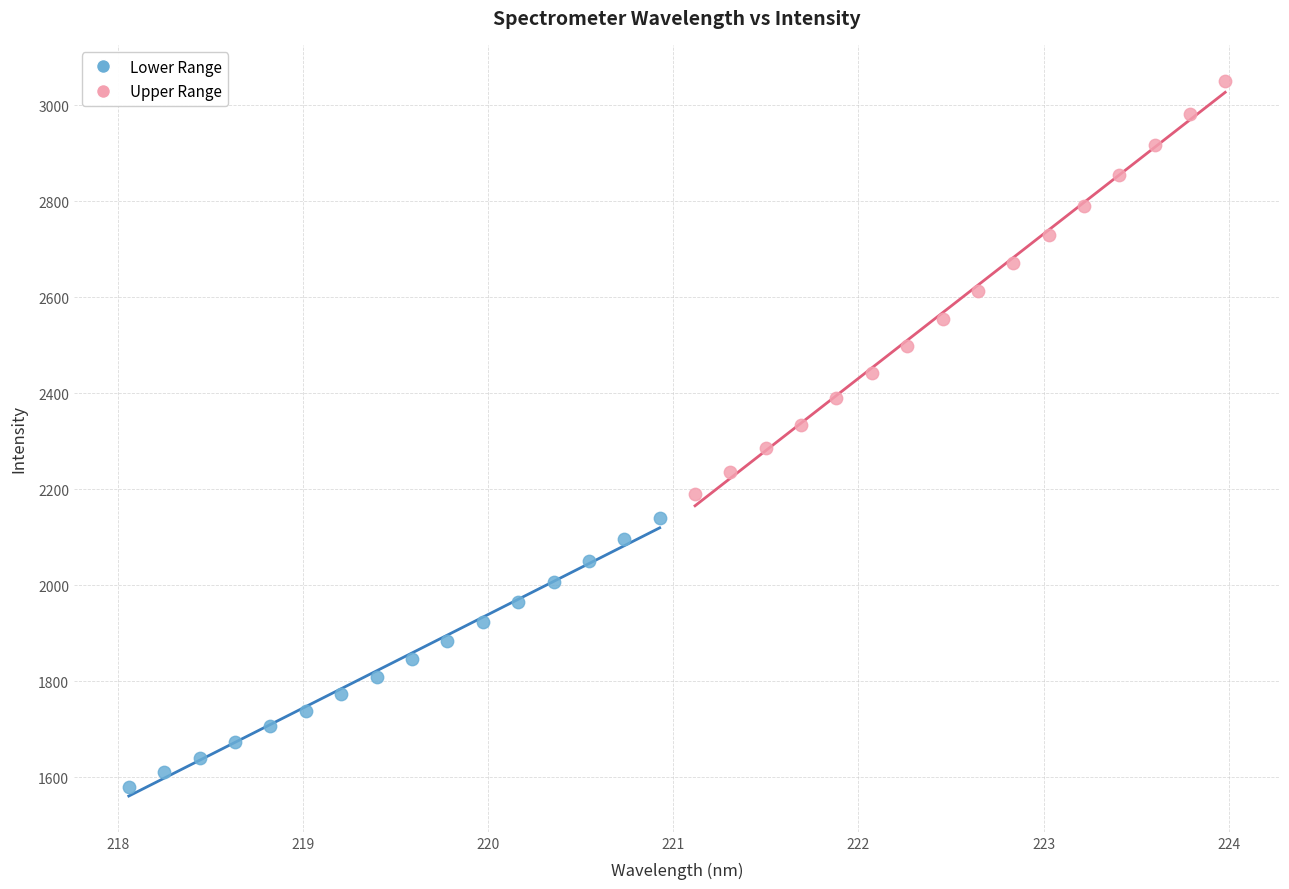

Which series reaches the minimum Y coordinate?

Lower Range